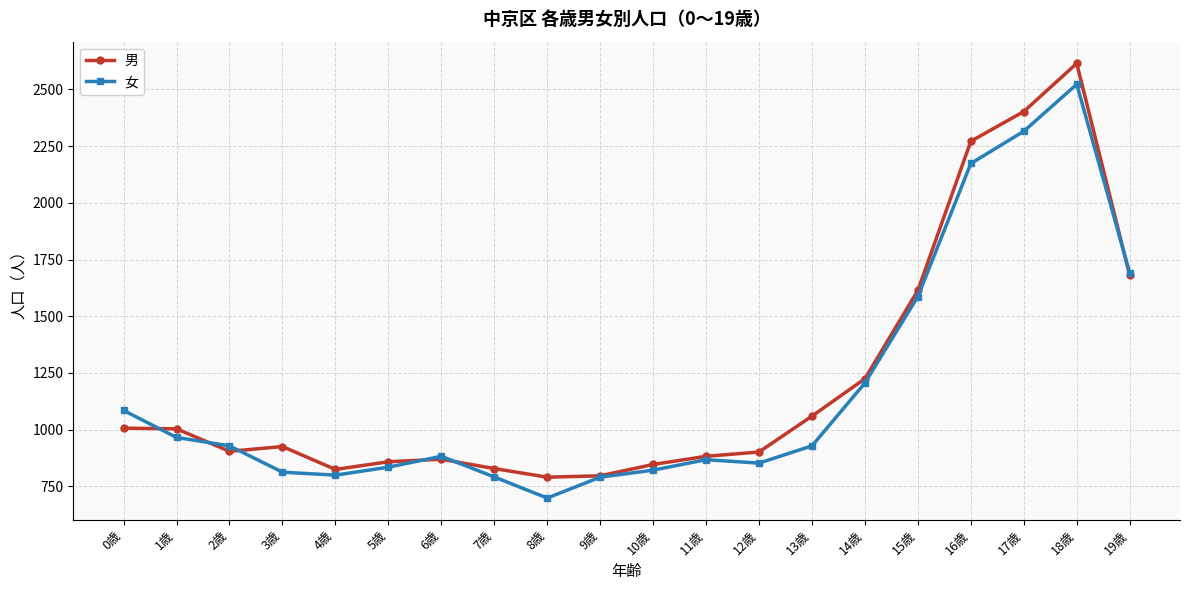

What is the difference between the highest and lowest values at 12歳?

49